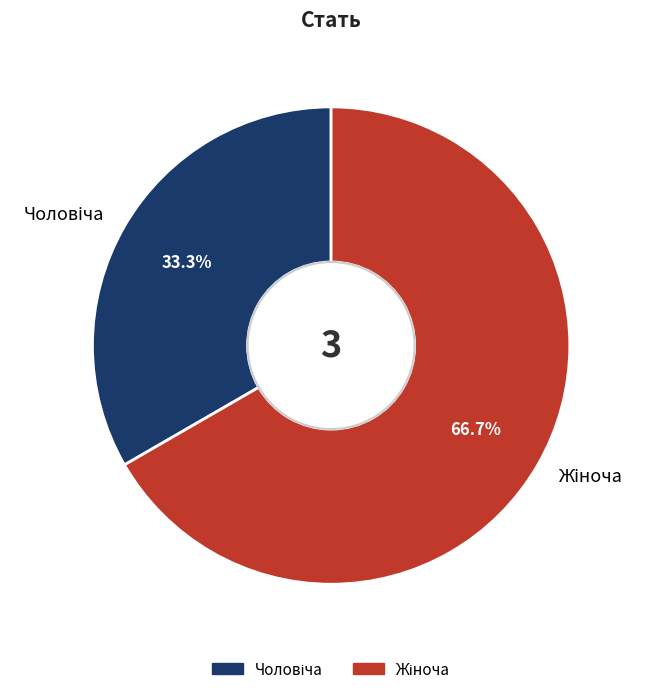

How many segments does this pie chart have?

2